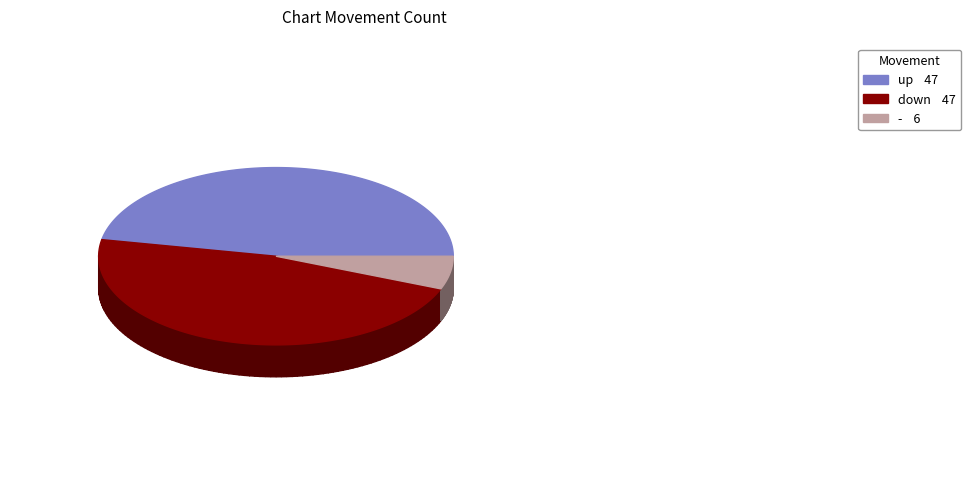

Between down and -, which is larger?

down